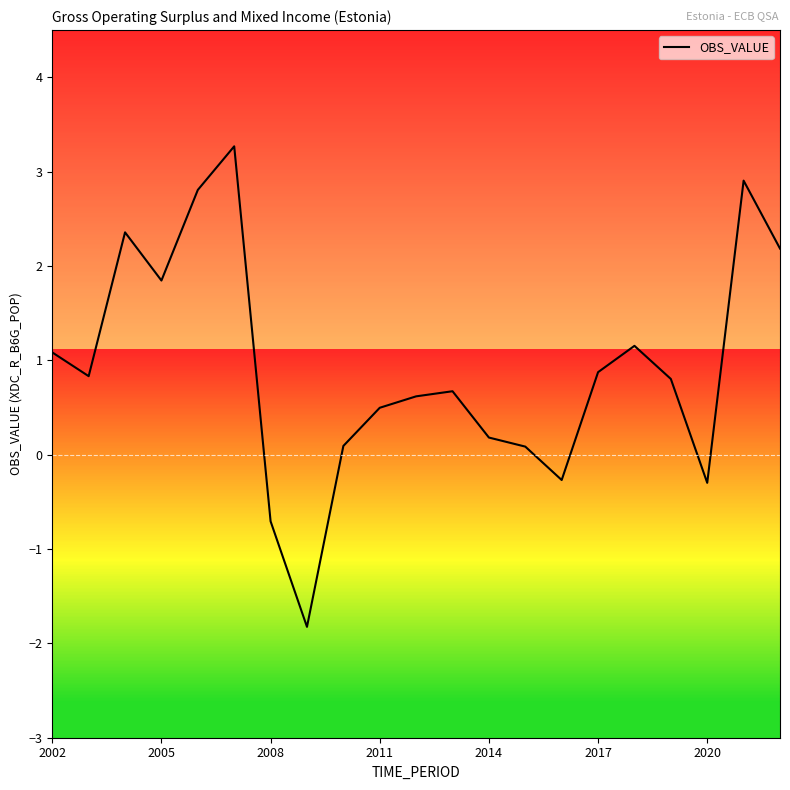

Count the number of data series in this chart.

1